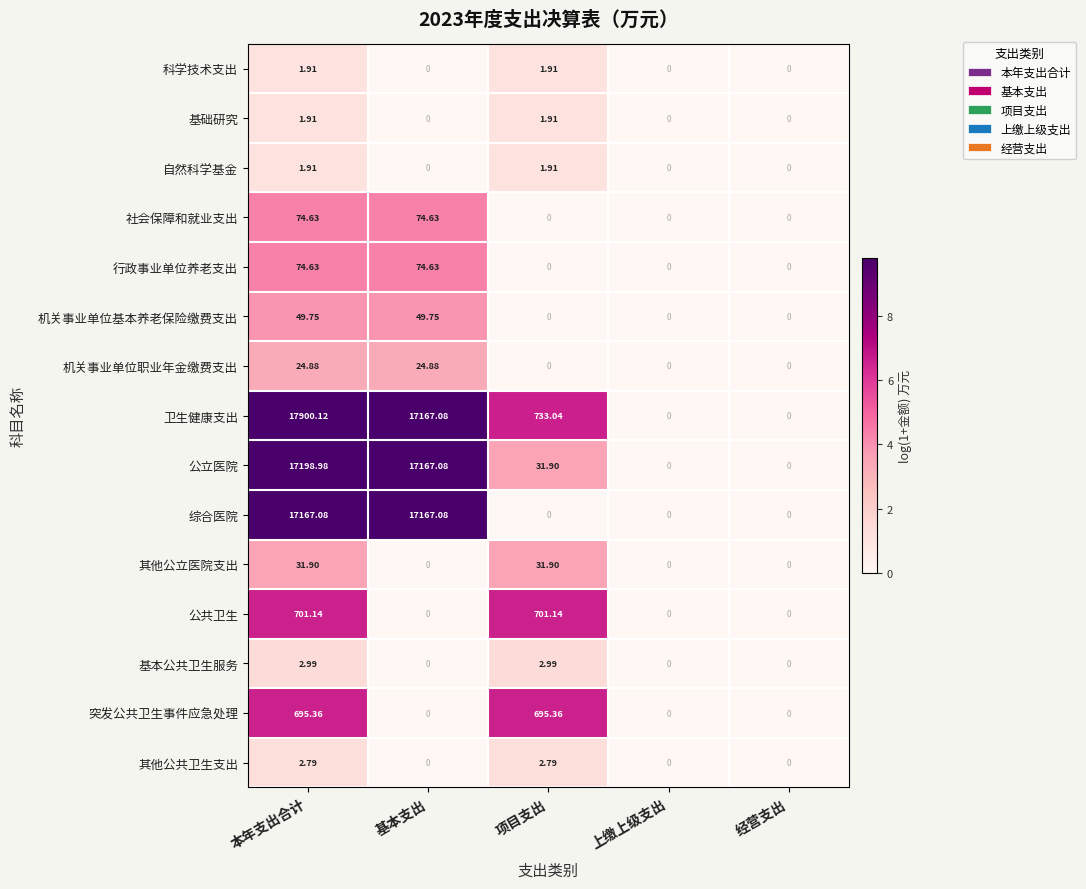

Which label corresponds to the largest value in the chart?

本年支出合计